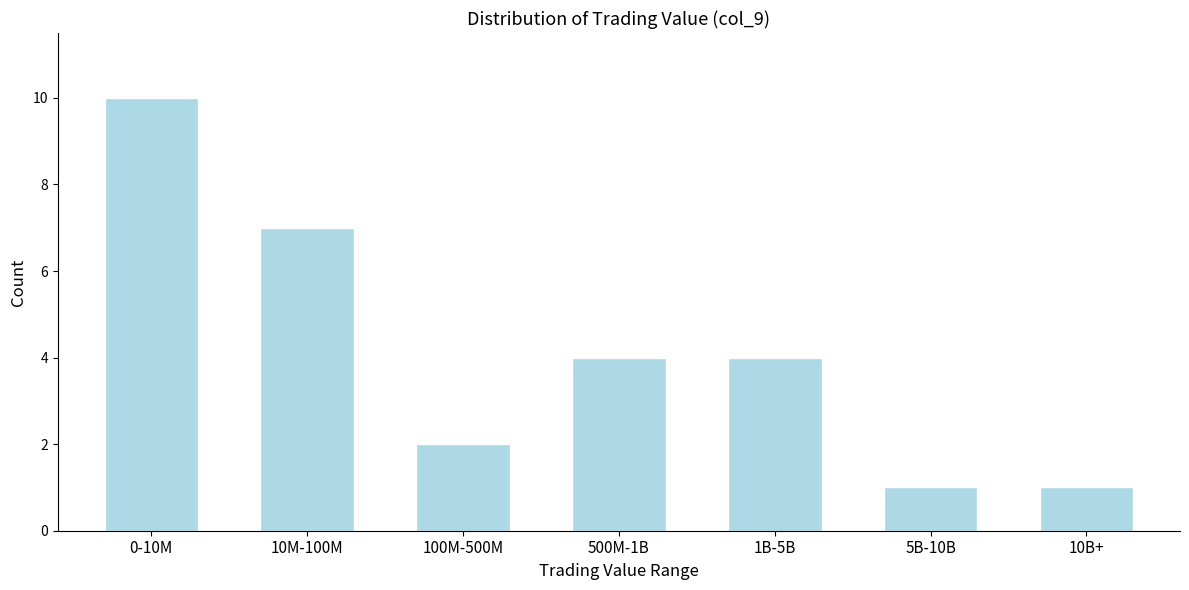

Reading right to left, list all the values displayed in this chart.

1	1	4	4	2	7	10